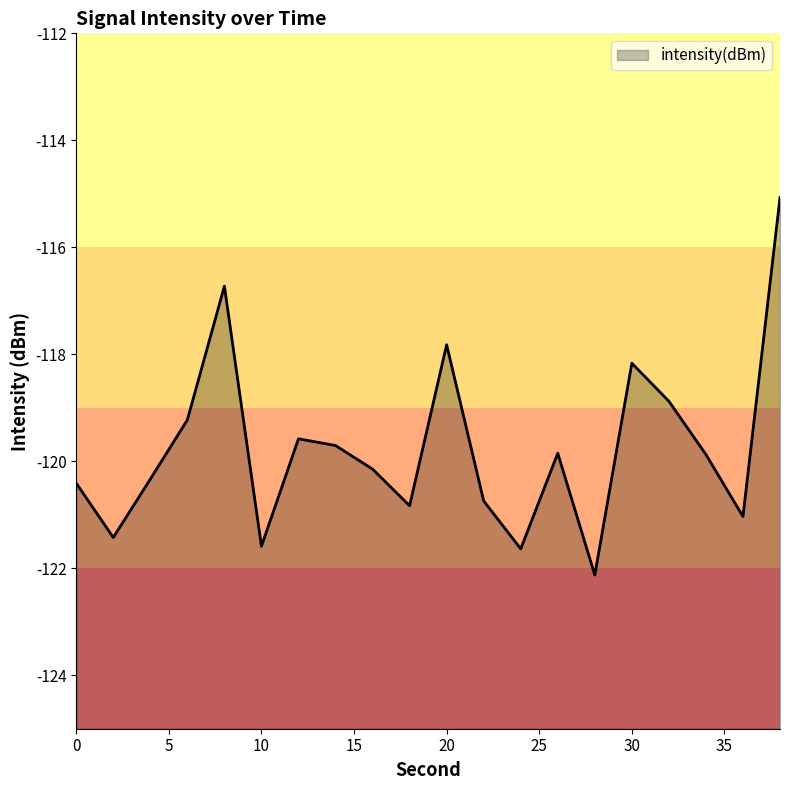

At which category does the data reach its first local valley?

2